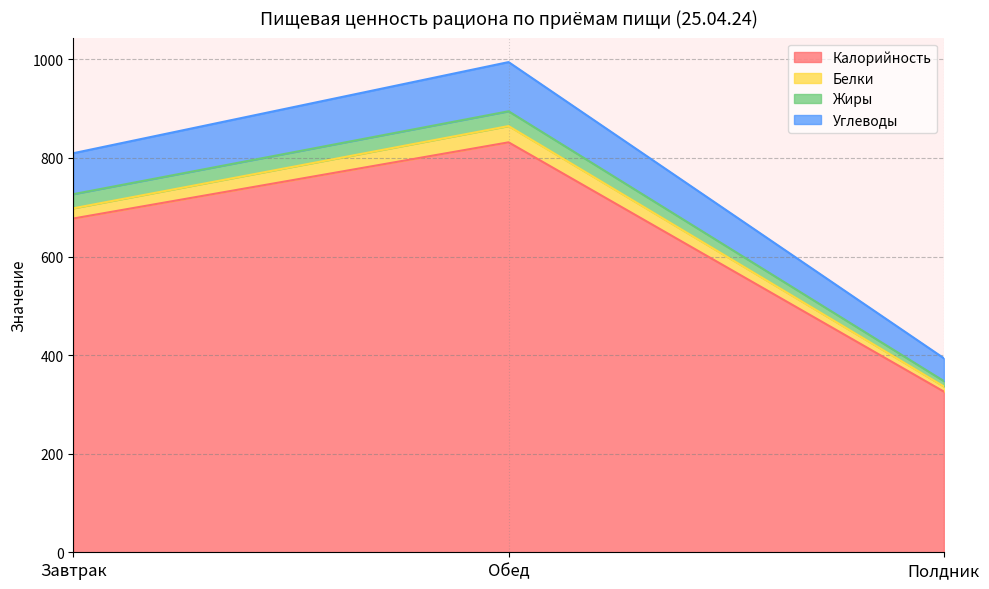

At which label is Калорийность closest to 578?

Завтрак